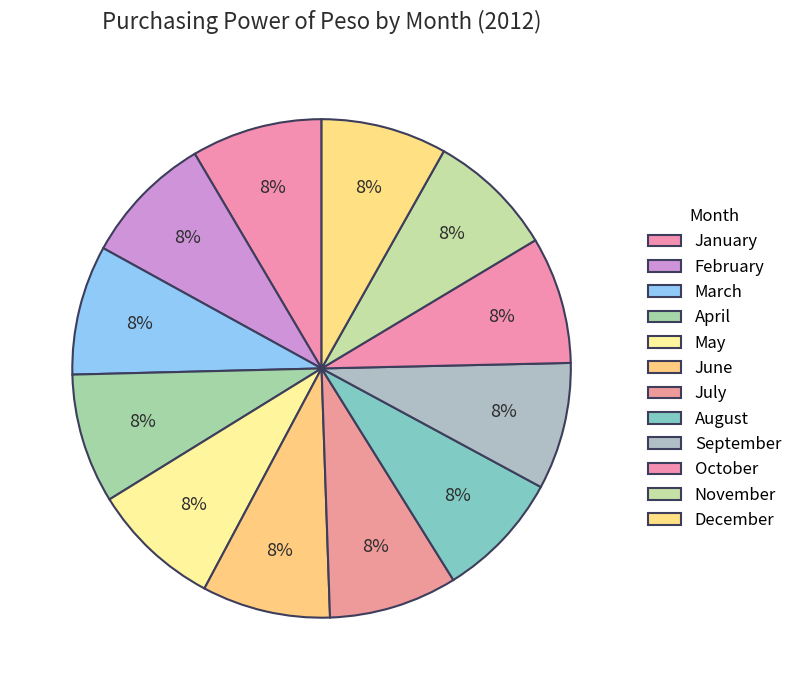

Count the number of slices in the pie.

12